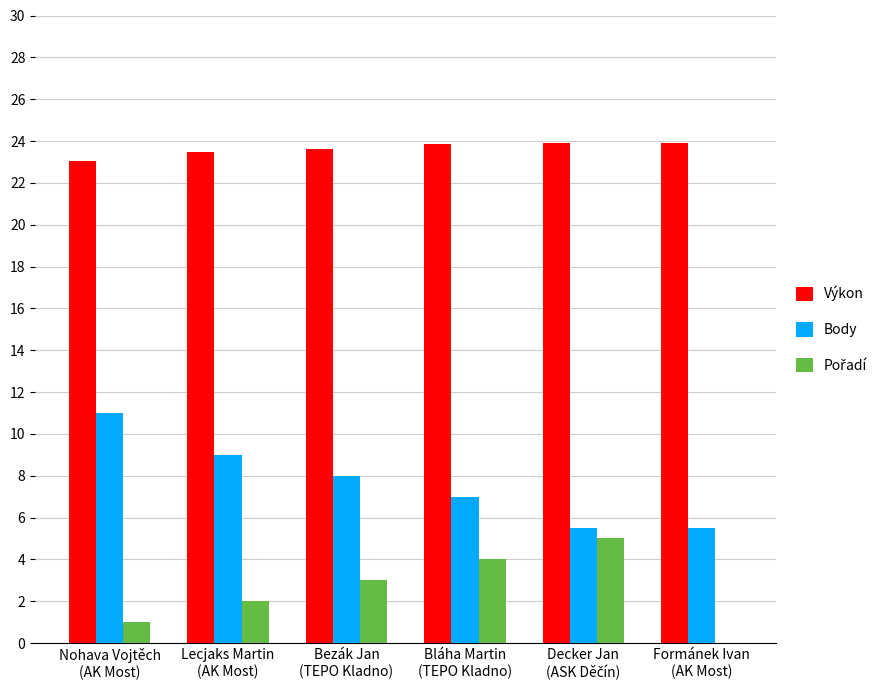

Which series has the largest total across all categories?

Výkon